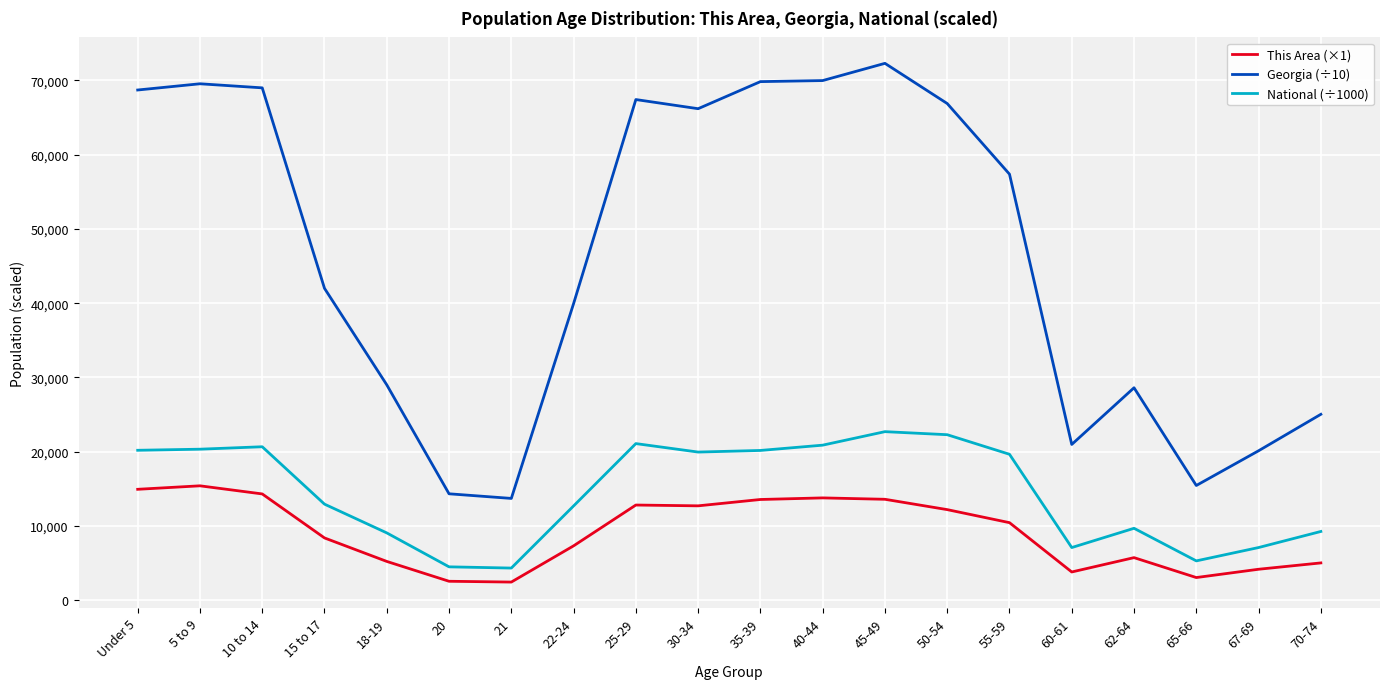

The value of Georgia (÷10) at 35-39 is 44140.4. True or false?

False